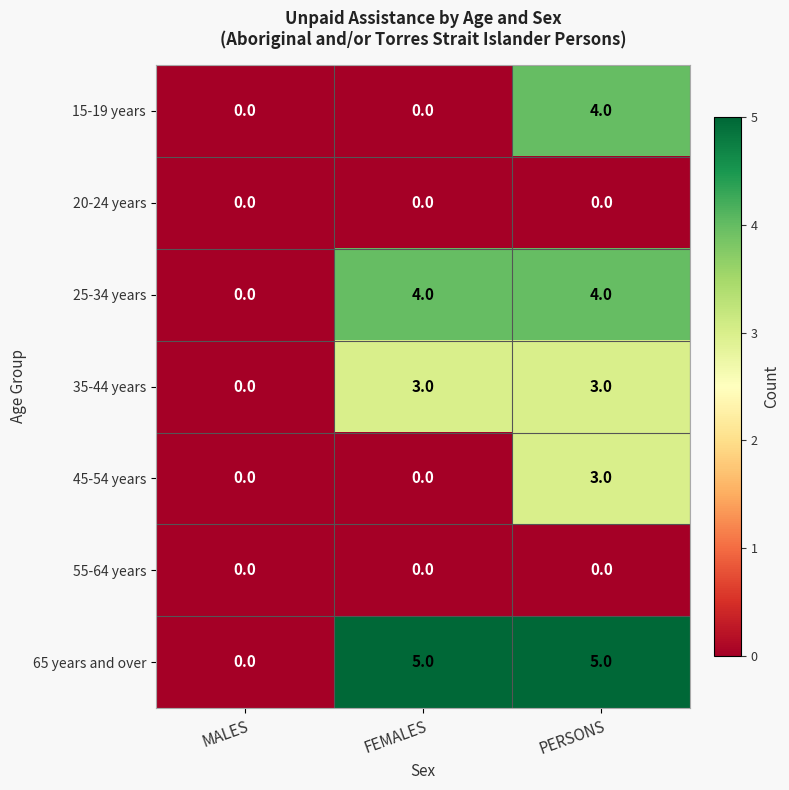

True or false: 65 years and over has a value of 5 at FEMALES.

True